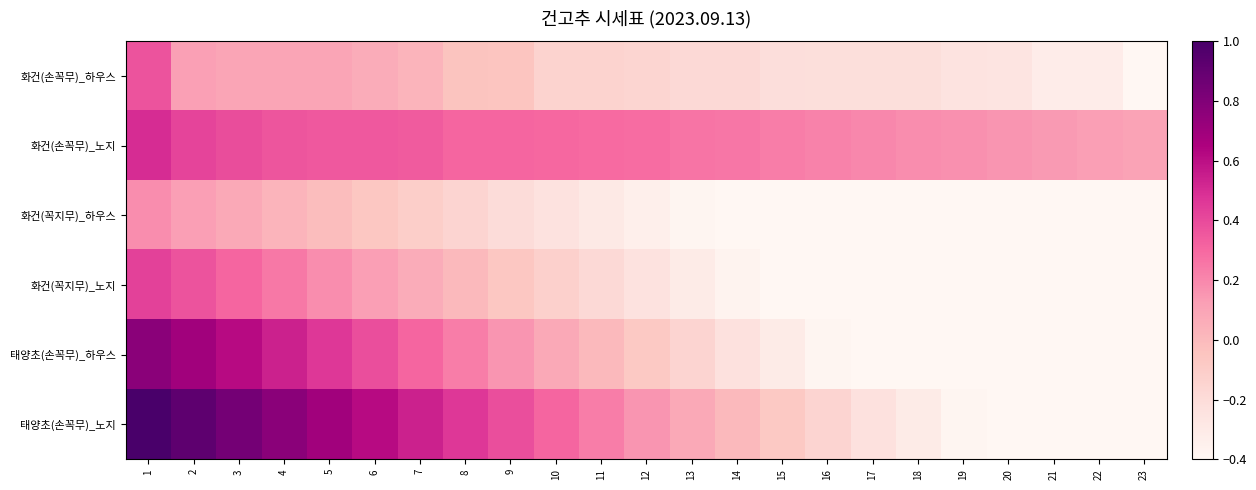

Which series changed the most between 9 and 19?

태양초(손꼭무)_하우스